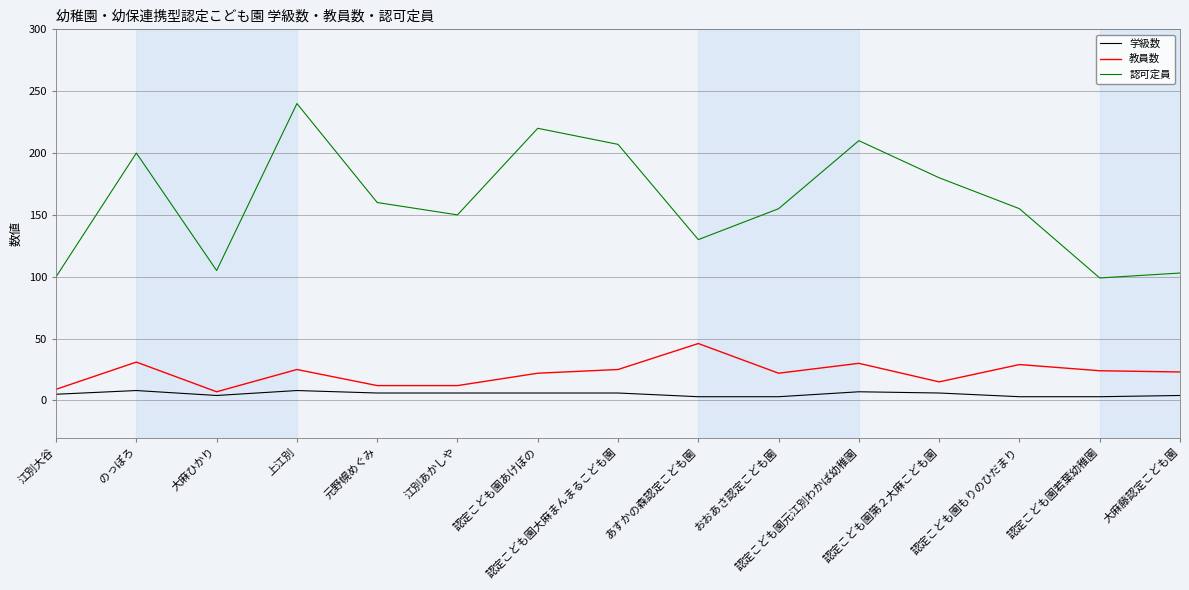

Rank the series at 認定こども園第２大麻こども園 from lowest to highest value.

学級数, 教員数, 認可定員